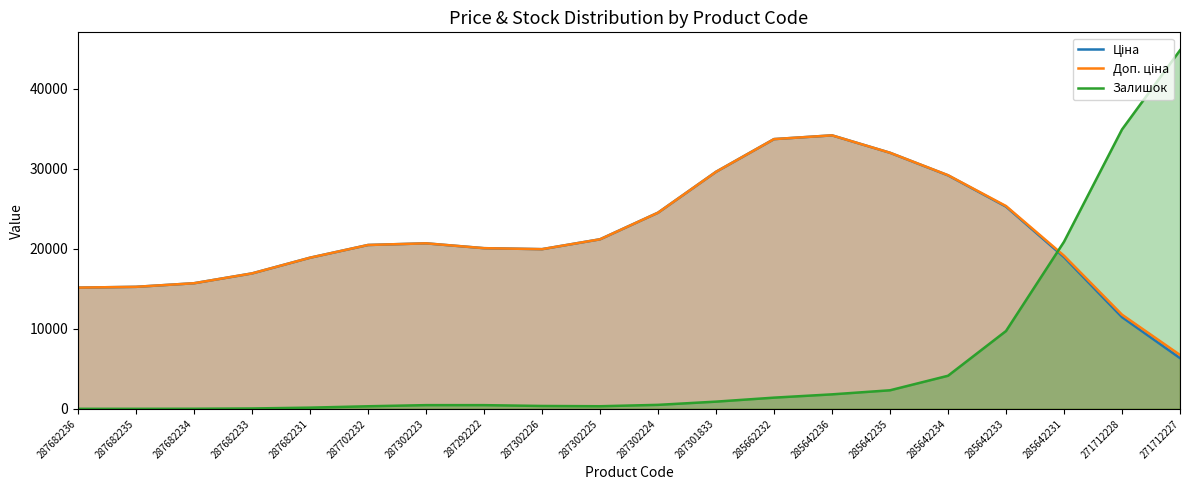

How many intersections are there between Залишок and Ціна?

1